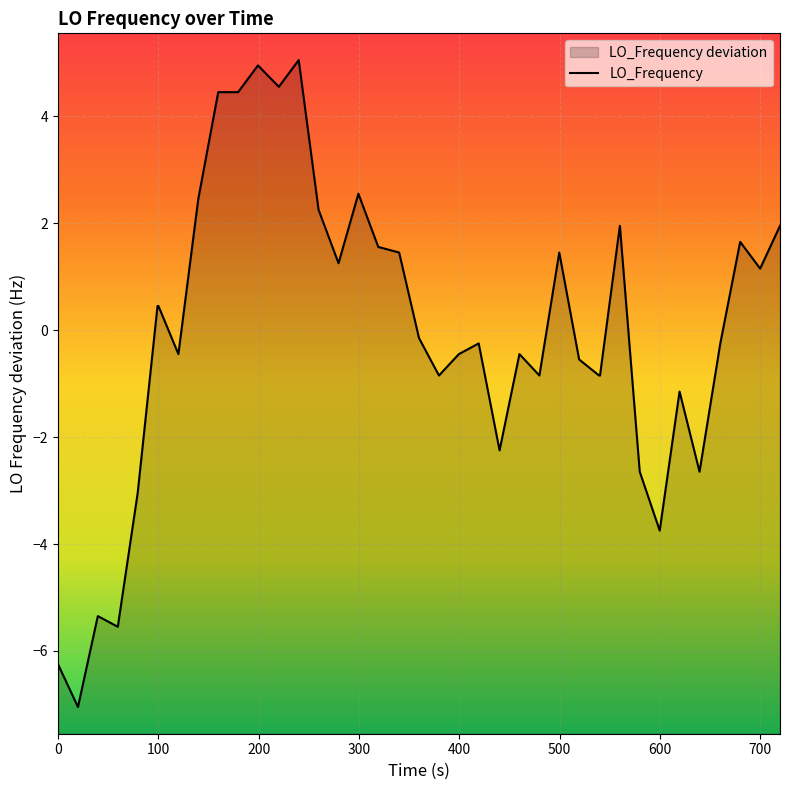

What is the minimum value shown in the chart?

-7.0